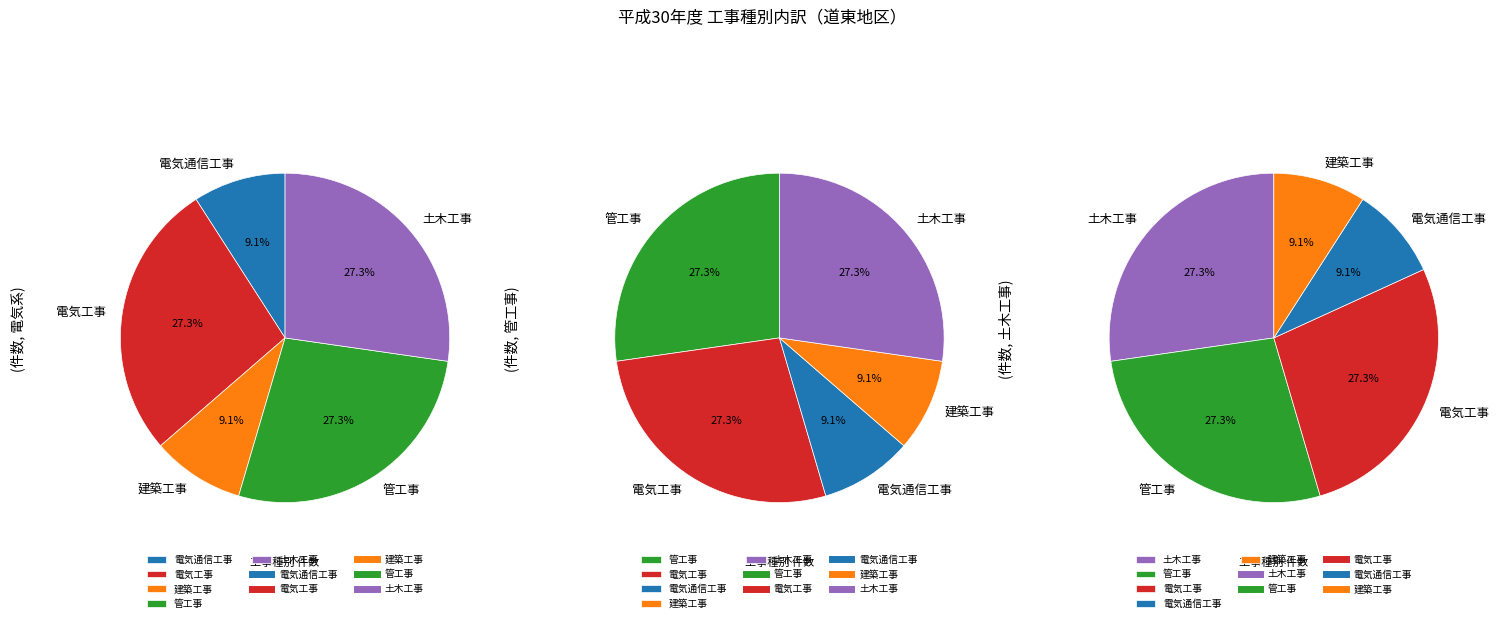

Which category has the biggest portion of the pie?

管工事